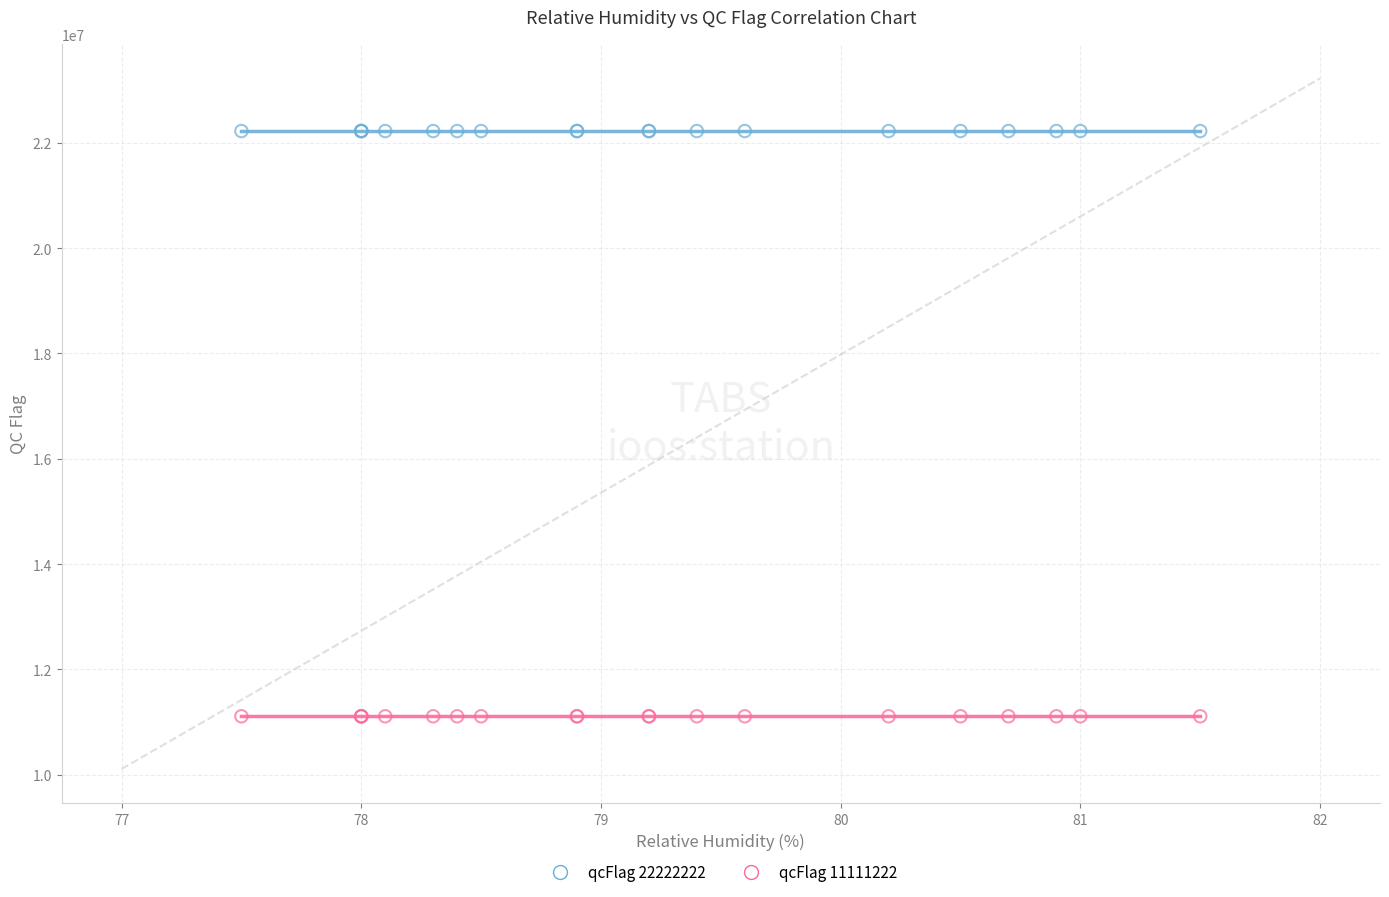

Which series reaches the minimum Y coordinate?

qcFlag 11111222